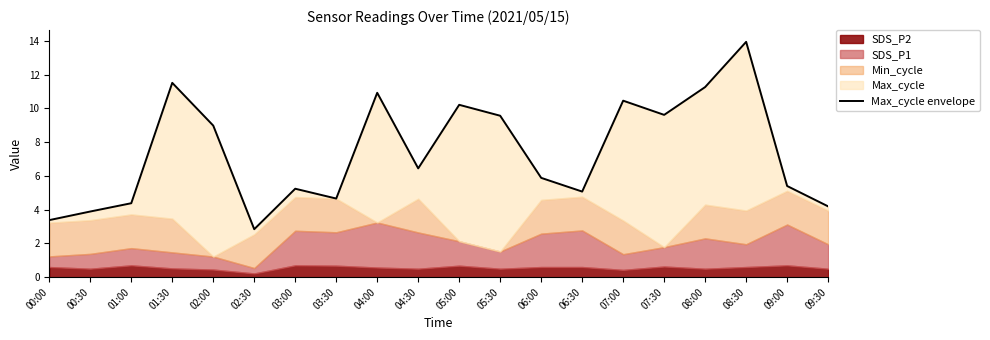

How many categories are shown in the chart?

20